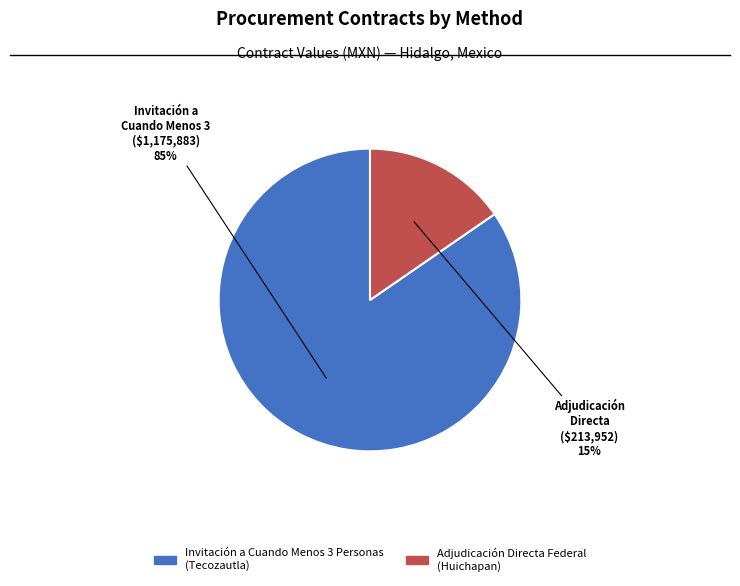

Which category has the biggest portion of the pie?

Invitación a Cuando Menos 3 Personas (Tecozautla)